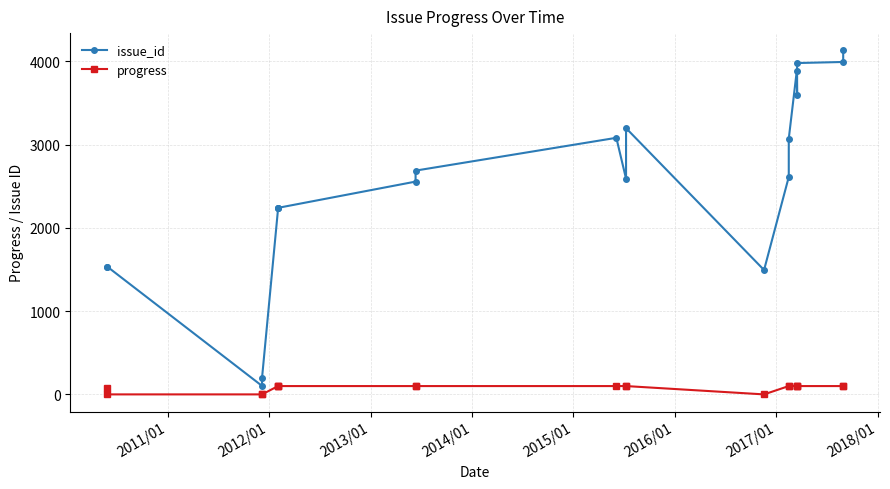

What are all the series names shown in the legend?

issue_id, progress